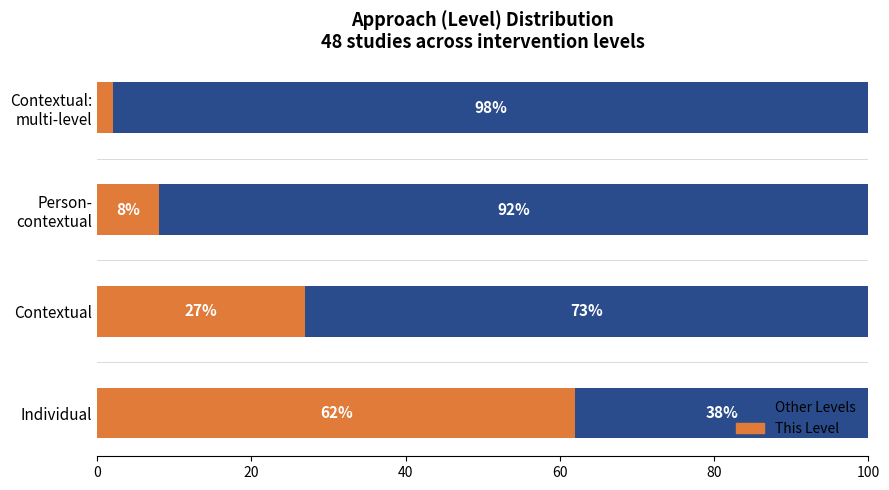

What is the difference between the maximum and minimum values in the This Level series?

60